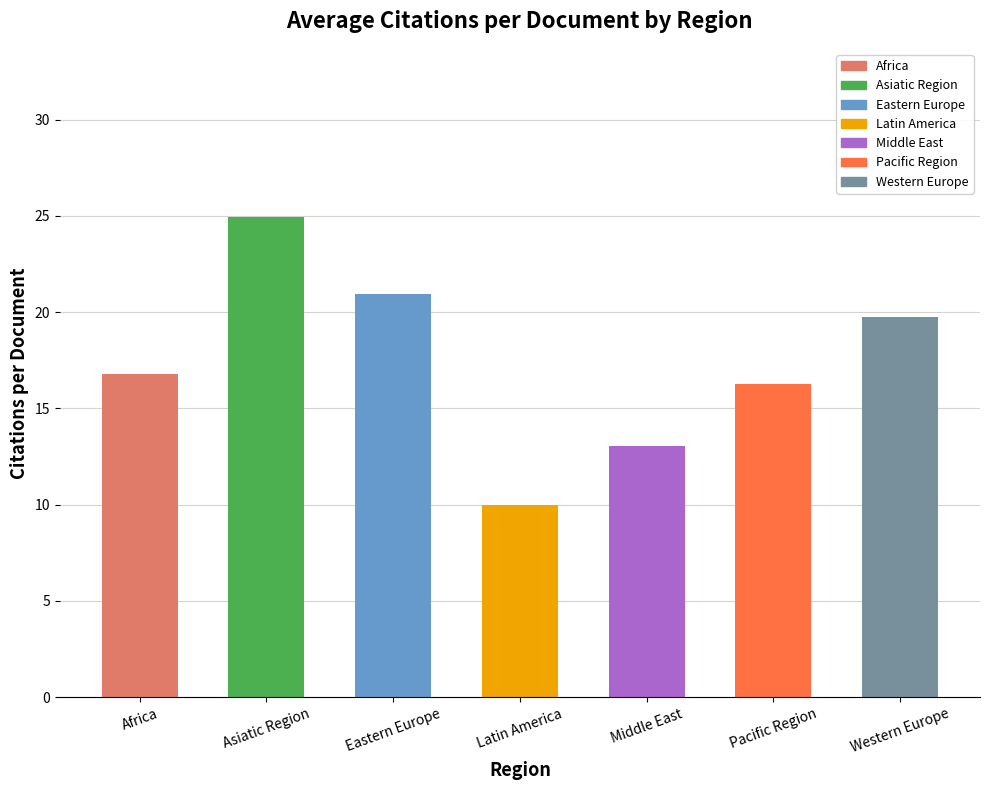

List the labels in order of value, smallest first.

Latin America, Middle East, Pacific Region, Africa, Western Europe, Eastern Europe, Asiatic Region